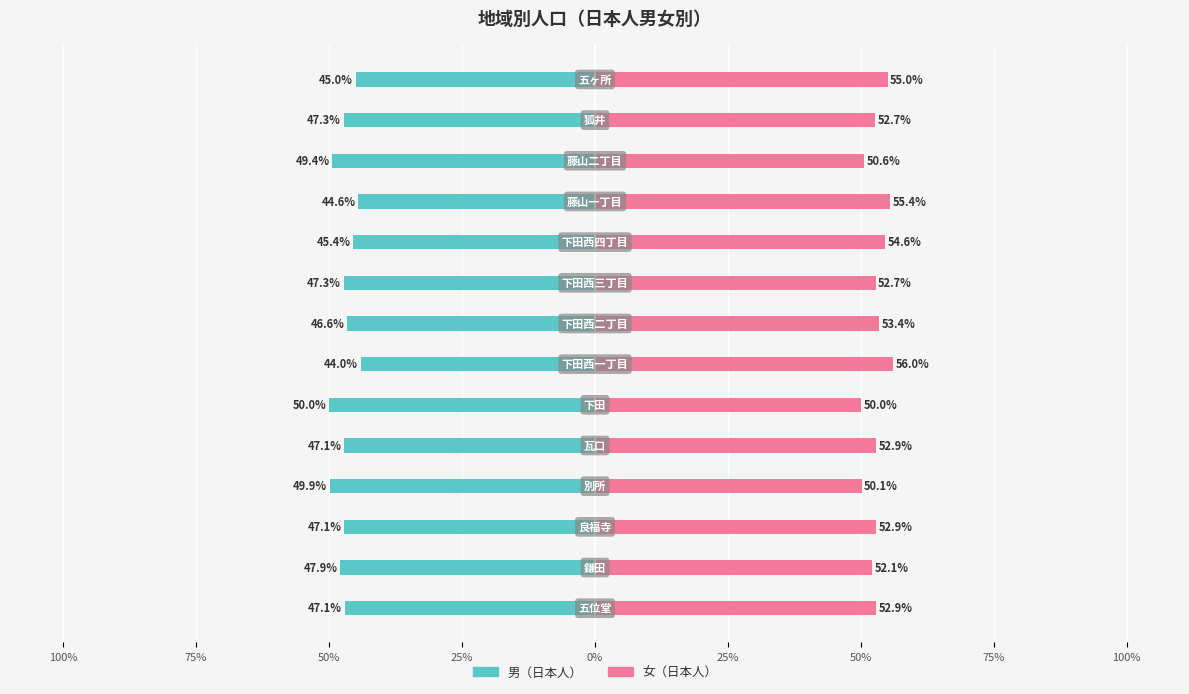

At how many categories does at least one series exceed 35?

14